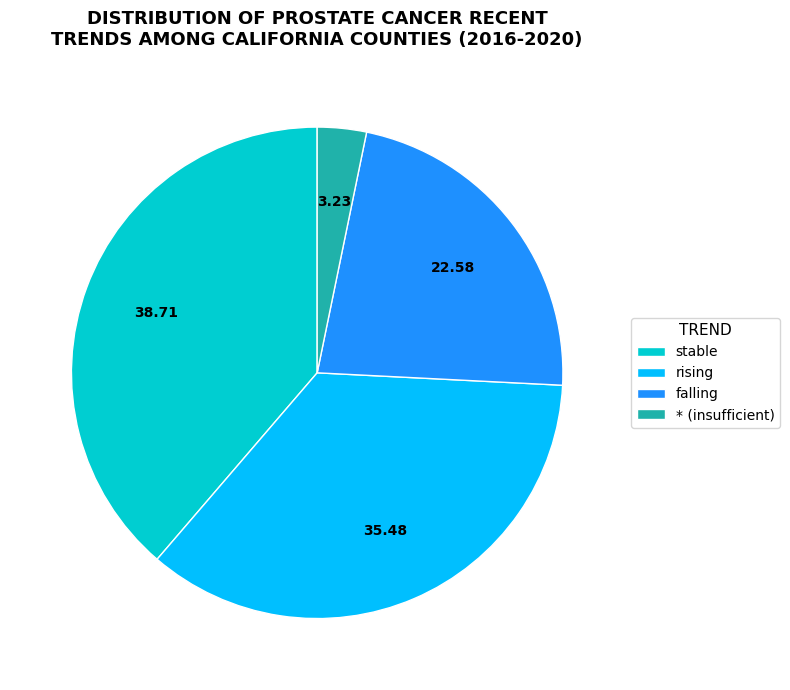

Which slice is the smallest?

* (insufficient)